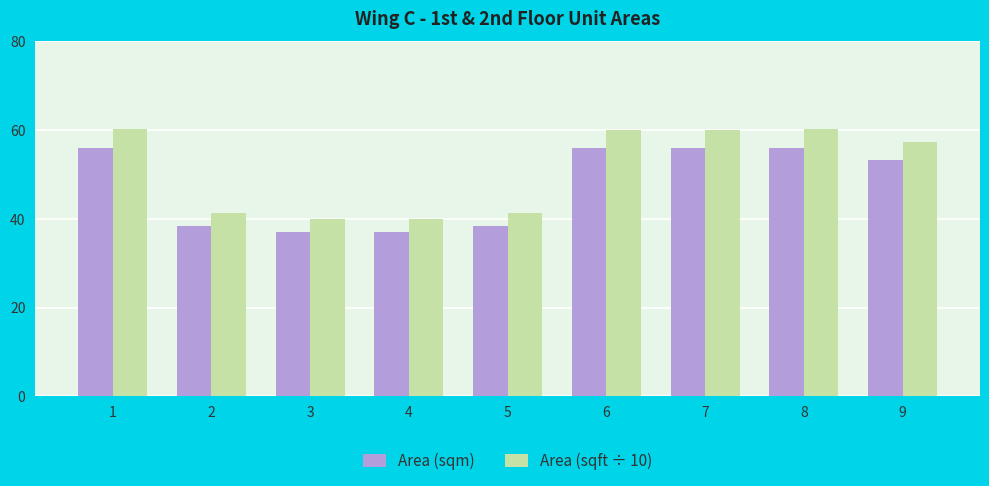

Is it true that Area (sqft ÷ 10) equals 60.1 at 6?

True